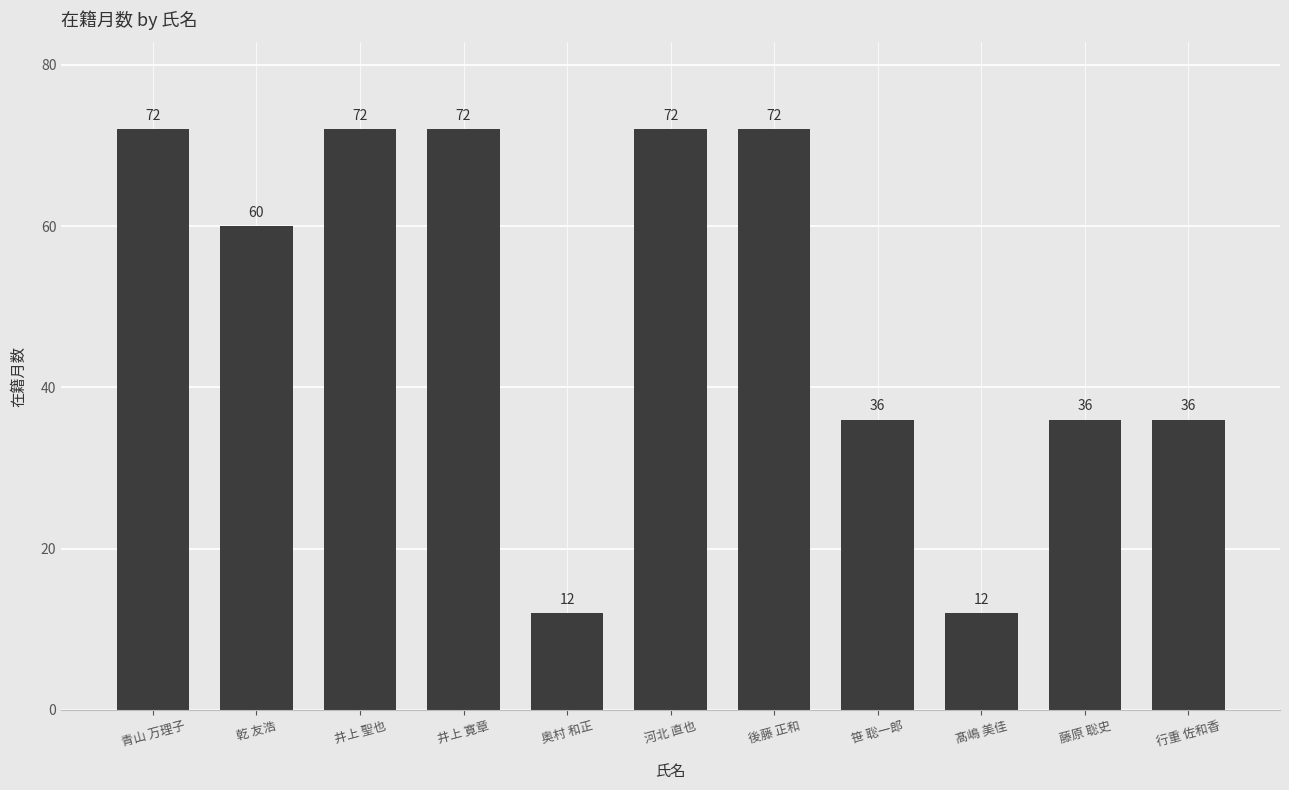

What is the difference between the maximum and minimum values?

60